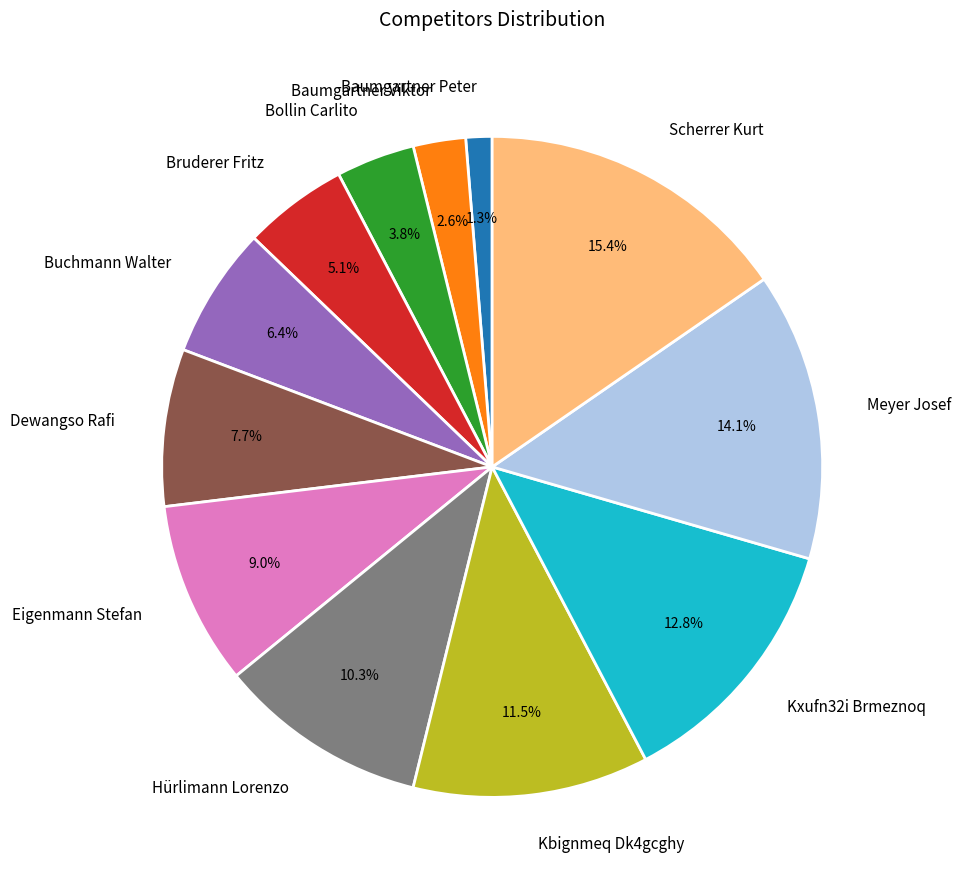

To the nearest percent, what portion does Kxufn32i Brmeznoq represent?

13%